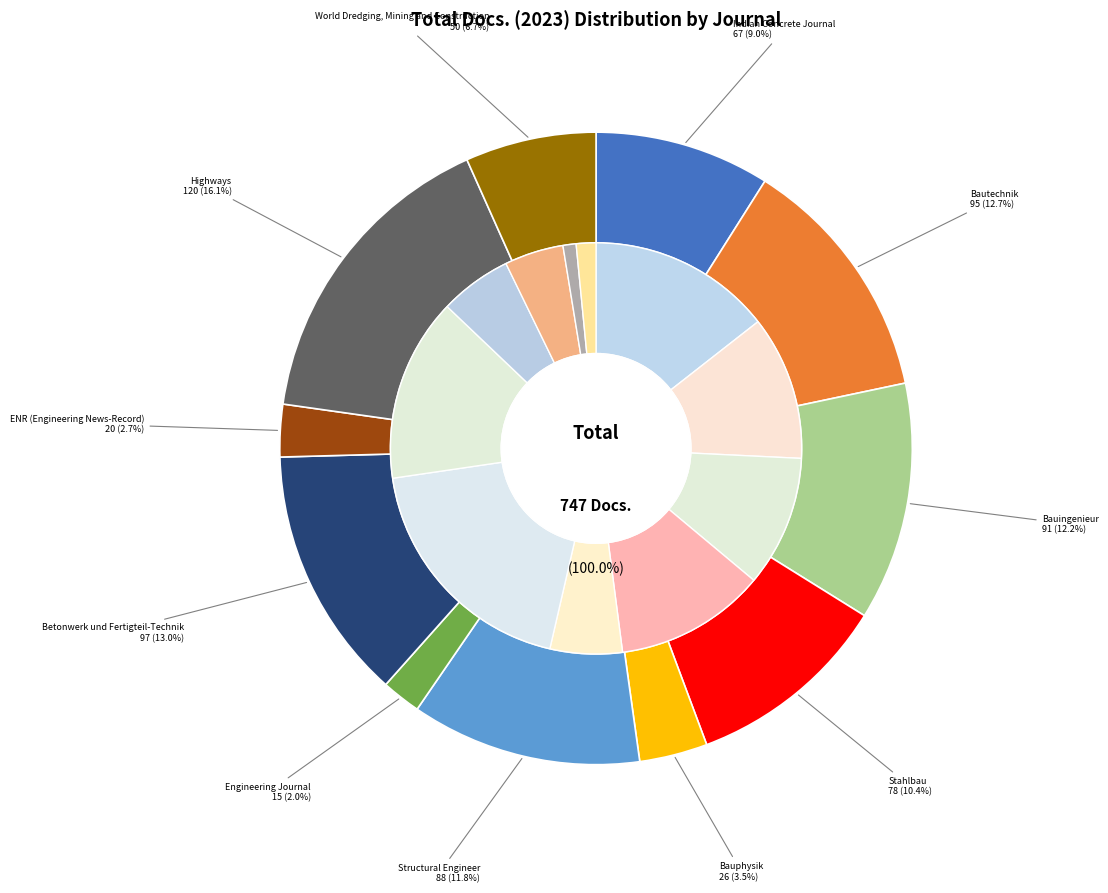

Do Stahlbau and Bauingenieur together represent more than half of the pie?

No